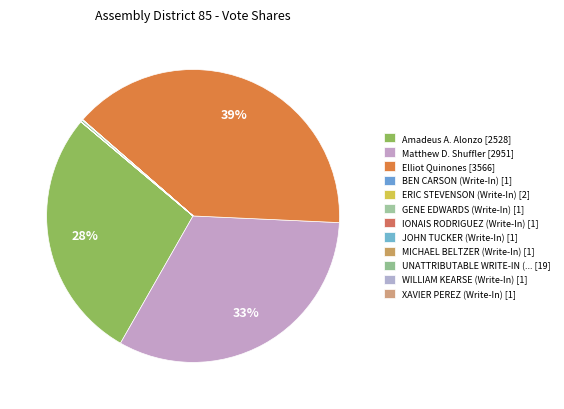

Which slice is the largest?

Elliot Quinones